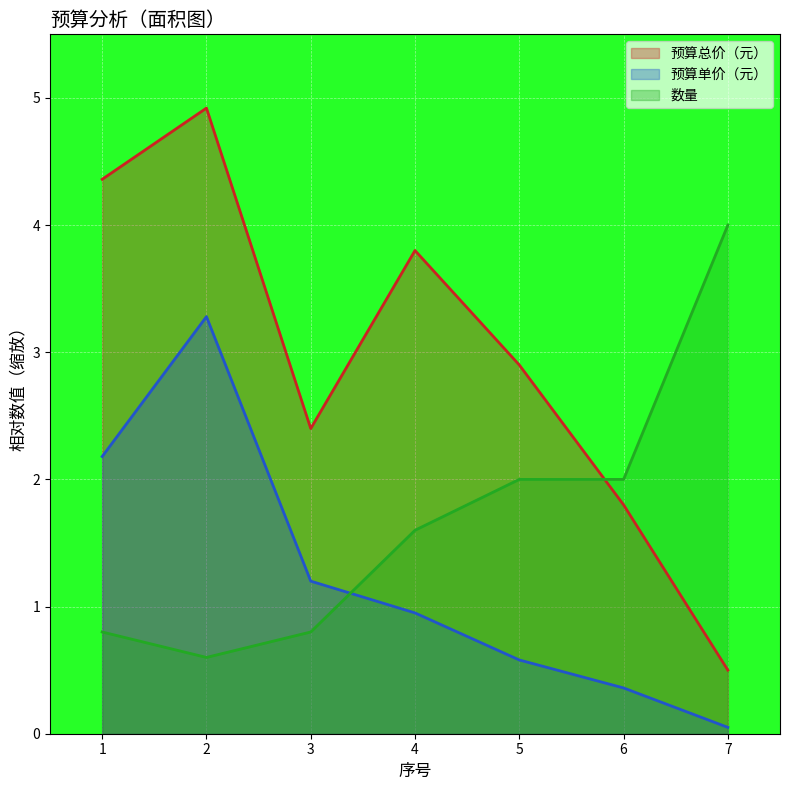

Which series has the largest total across all categories?

预算总价（元）